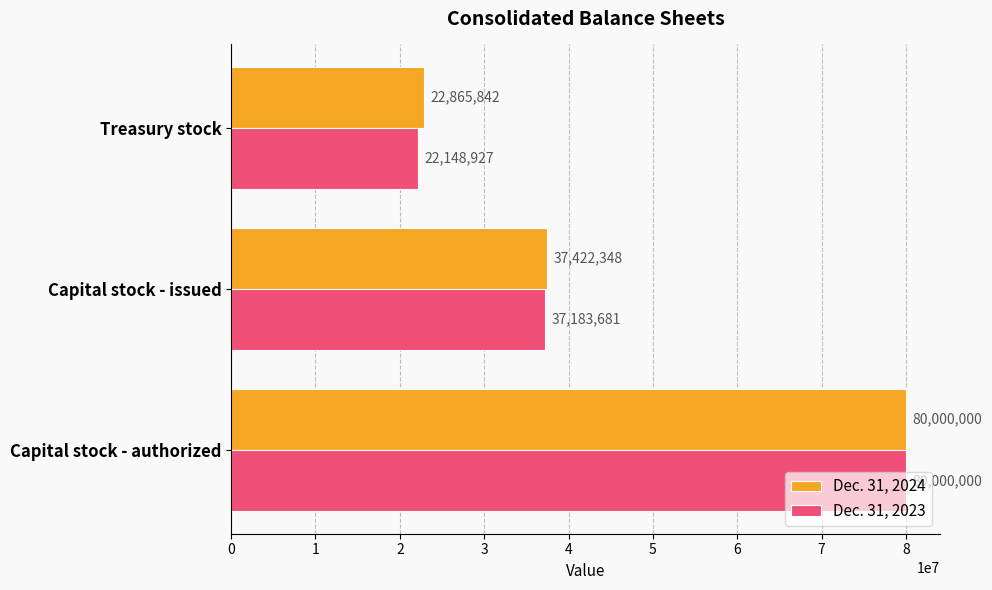

Rank the series by their average value, from lowest to highest.

Dec. 31, 2023, Dec. 31, 2024